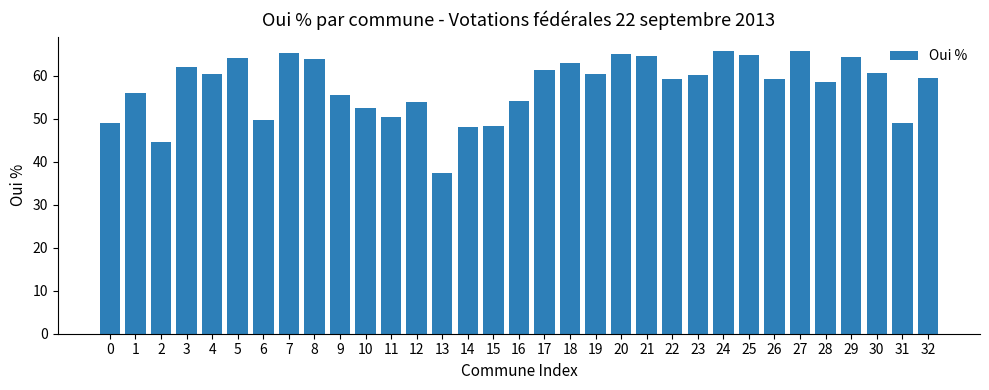

What is the approximate value at 32?

59.5